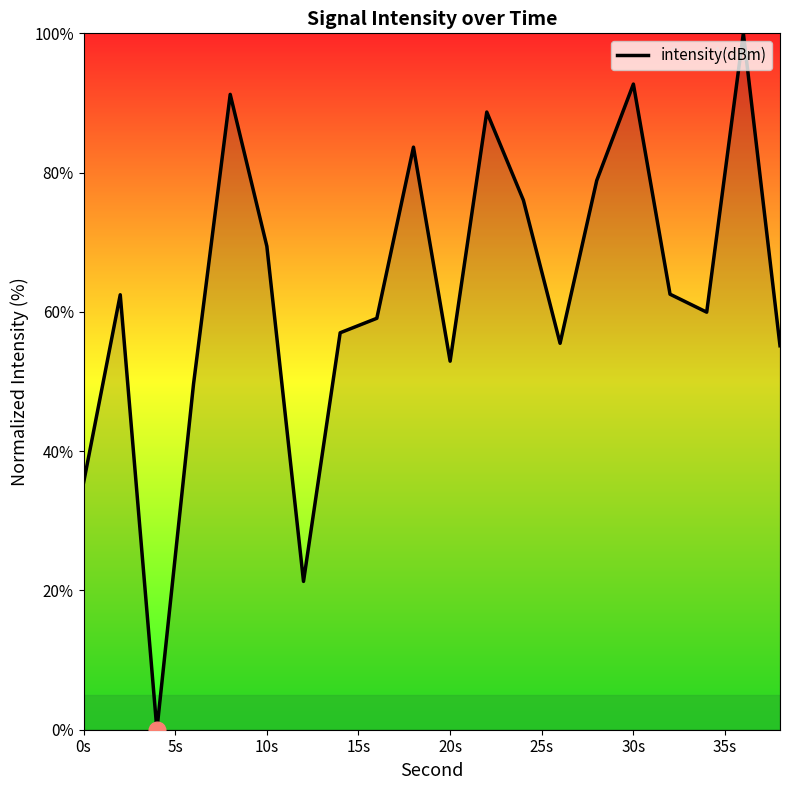

True or false: the data has more than 0 interior local peaks.

True